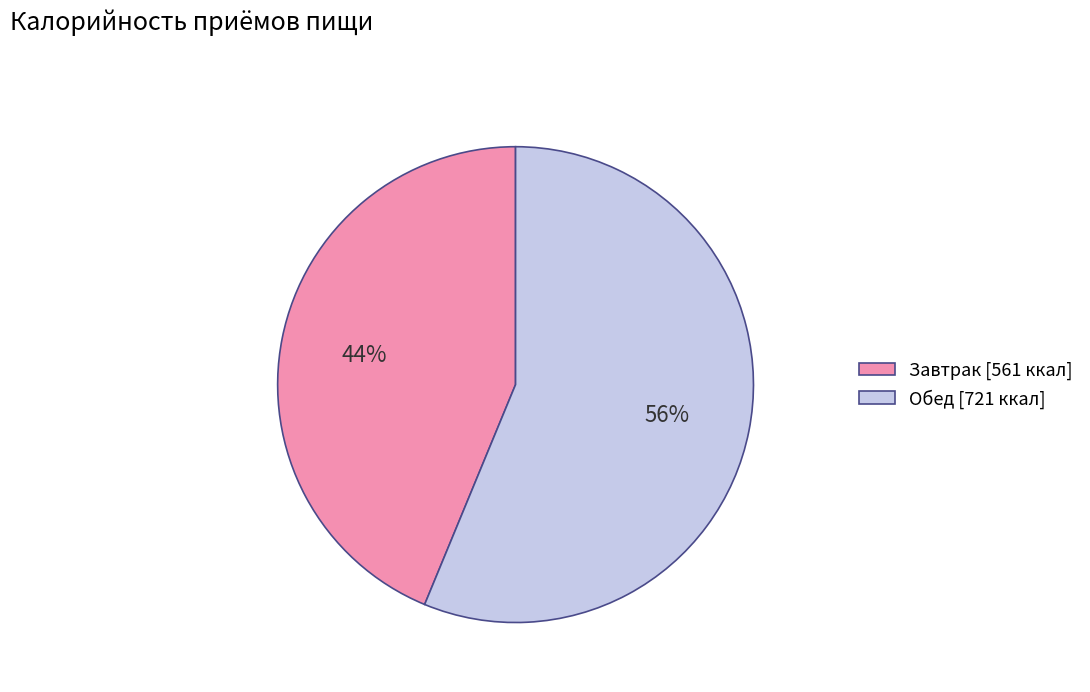

To the nearest percent, what is the difference between the Обед and Завтрак slice percentages?

12%